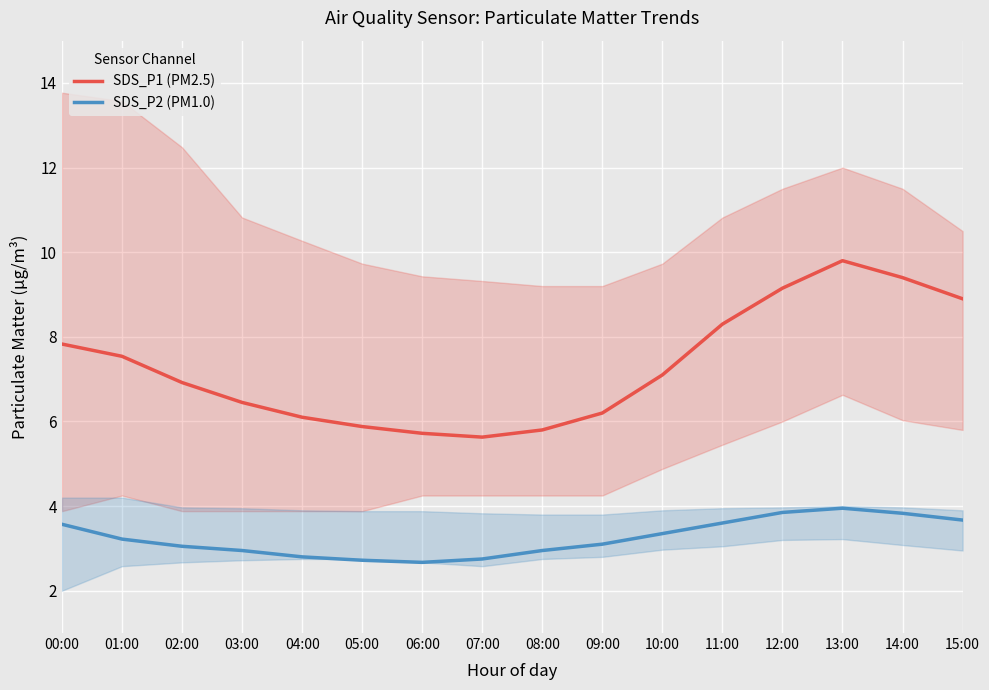

Reading left to right, what are all the values shown in this chart?

SDS_P1 (PM2.5): 00:00=7.8	01:00=7.5	02:00=6.9	03:00=6.5	04:00=6.1	05:00=5.9	06:00=5.7	07:00=5.6	08:00=5.8	09:00=6.2	10:00=7.1	11:00=8.3	12:00=9.2	13:00=9.8	14:00=9.4	15:00=8.9
SDS_P2 (PM1.0): 00:00=3.6	01:00=3.2	02:00=3.0	03:00=3.0	04:00=2.8	05:00=2.7	06:00=2.7	07:00=2.8	08:00=3.0	09:00=3.1	10:00=3.4	11:00=3.6	12:00=3.9	13:00=4.0	14:00=3.8	15:00=3.7